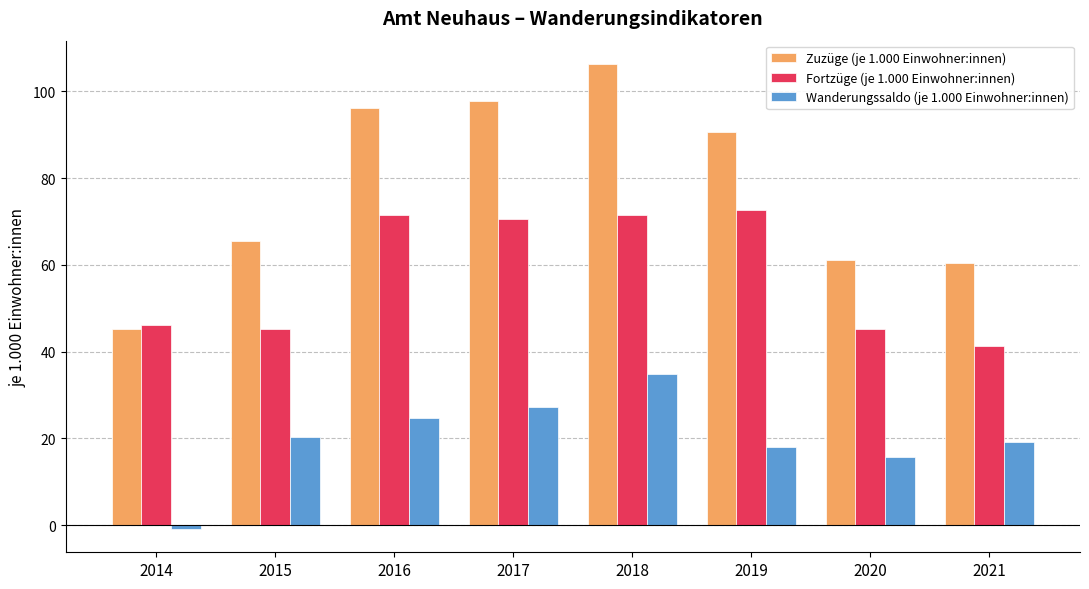

Rank the series by their average value, from lowest to highest.

Wanderungssaldo (je 1.000 Einwohner:innen), Fortzüge (je 1.000 Einwohner:innen), Zuzüge (je 1.000 Einwohner:innen)